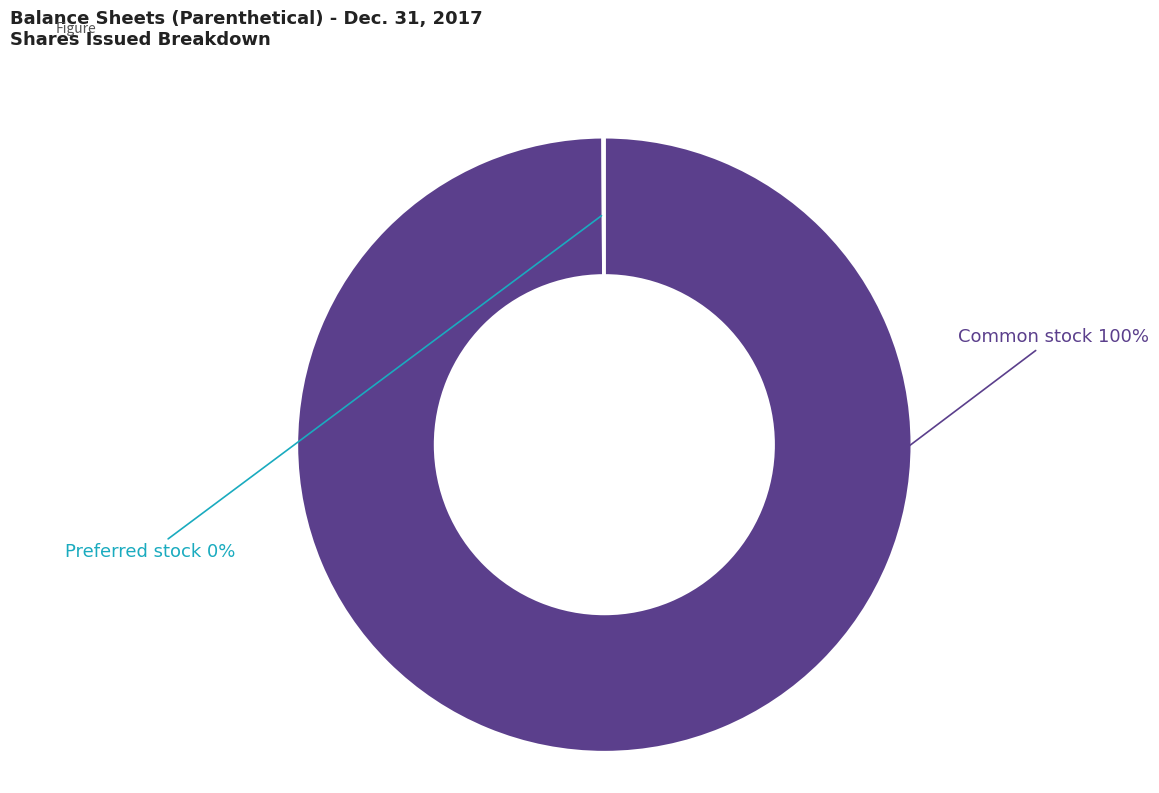

To the nearest percent, what is the average slice percentage?

50%